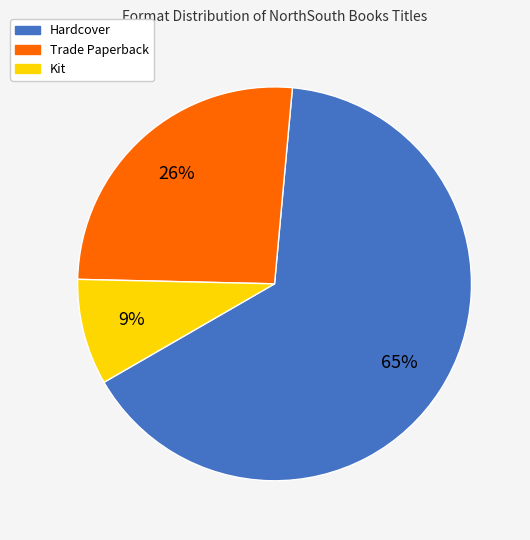

What is the ratio of the value at Kit to the value at Hardcover?

0.1